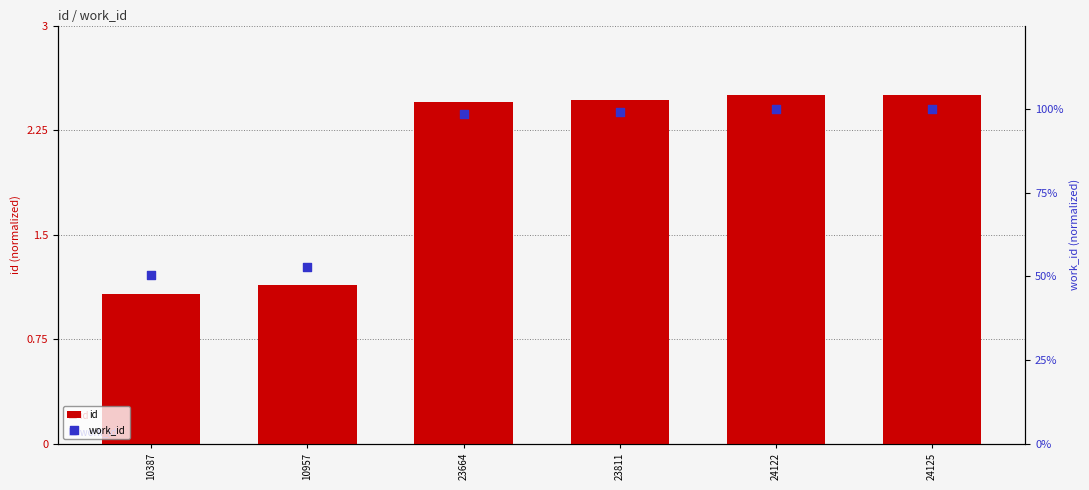

Is the value of work_id at 10387 greater than the value of id at 24122?

Yes